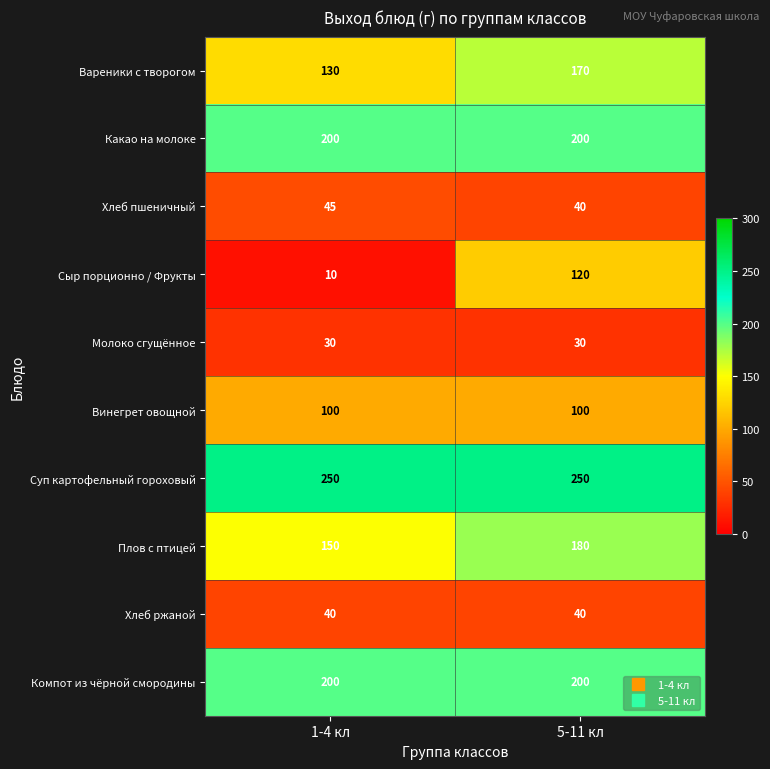

True or false: Винегрет овощной has a value of 34 at 5-11 кл.

False